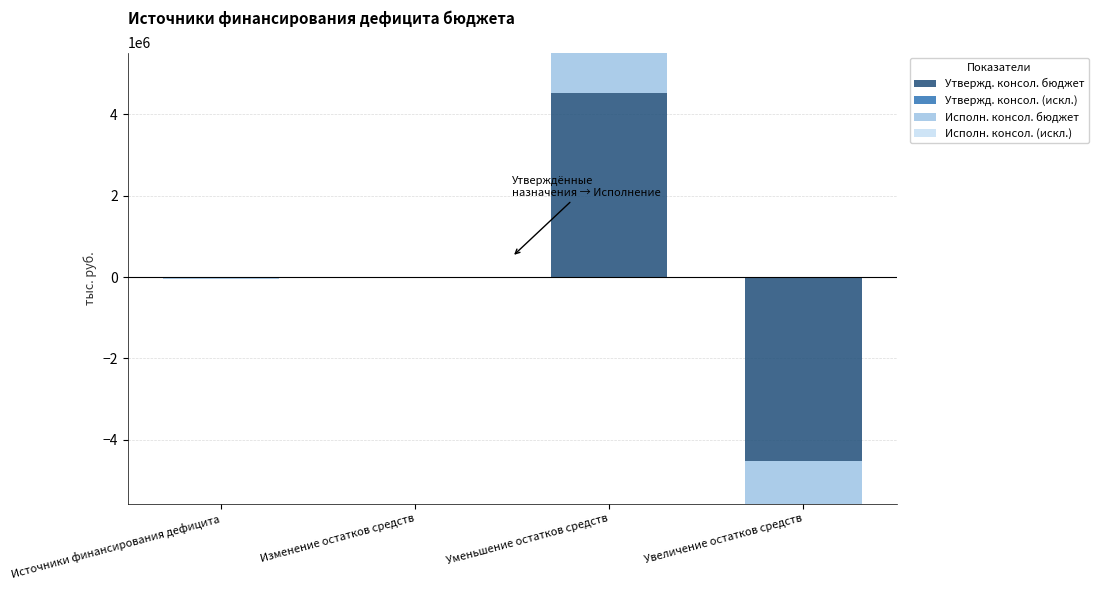

What is the difference between the highest and lowest values at Уменьшение остатков средств?

4511899.3